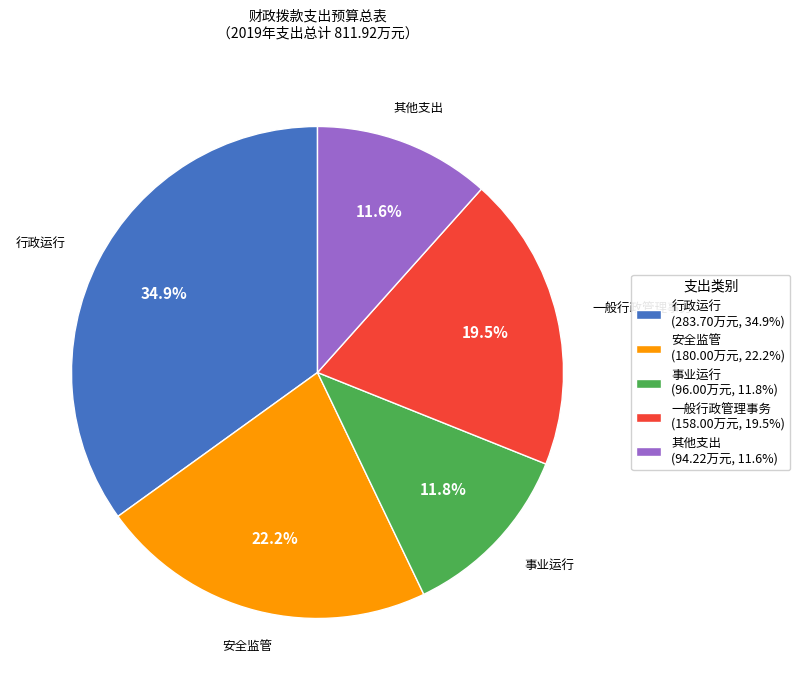

Which has a higher value, 一般行政管理事务 (158.00万元, 19.5%) or 行政运行 (283.70万元, 34.9%)?

行政运行 (283.70万元, 34.9%)